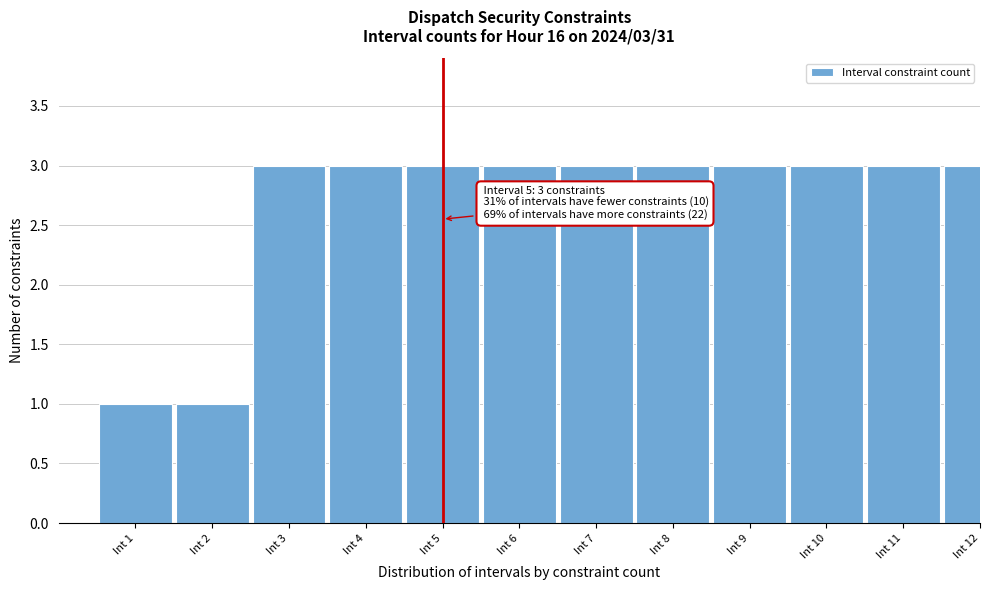

Reading right to left, extract all data points from this chart.

Int 12=3	Int 11=3	Int 10=3	Int 9=3	Int 8=3	Int 7=3	Int 6=3	Int 5=3	Int 4=3	Int 3=3	Int 2=1	Int 1=1